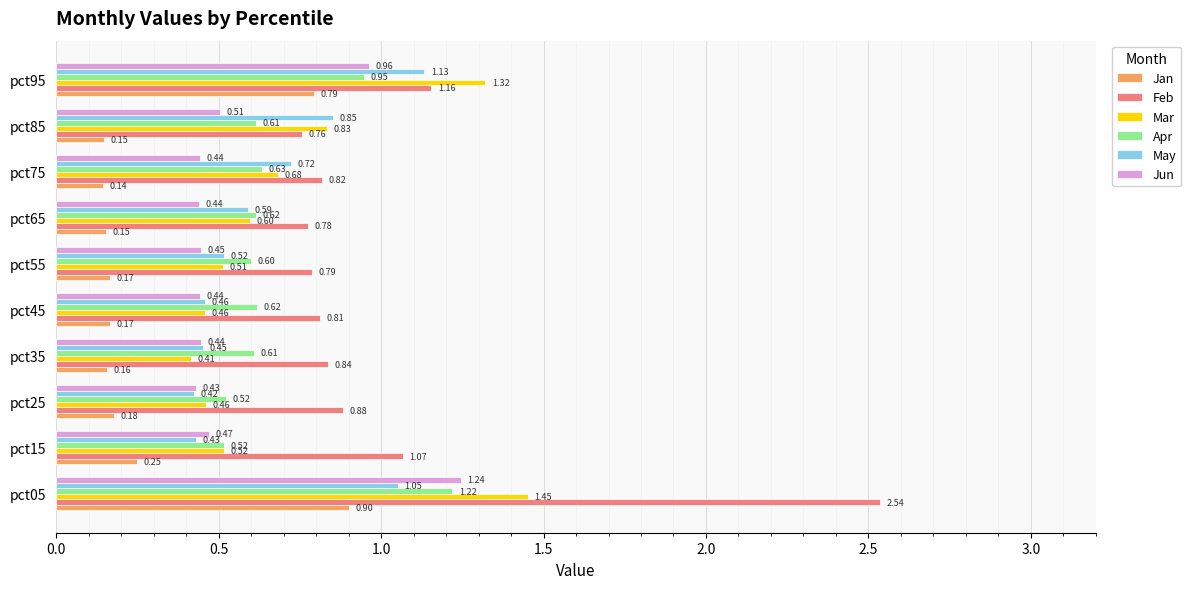

What is the average value of the Jun series?

0.6